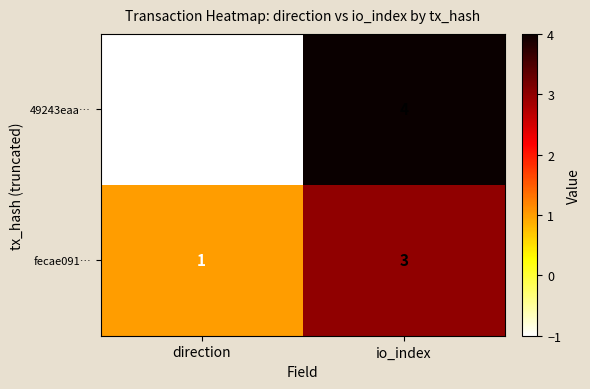

Between direction and io_index, which series saw the biggest shift?

49243eaa…